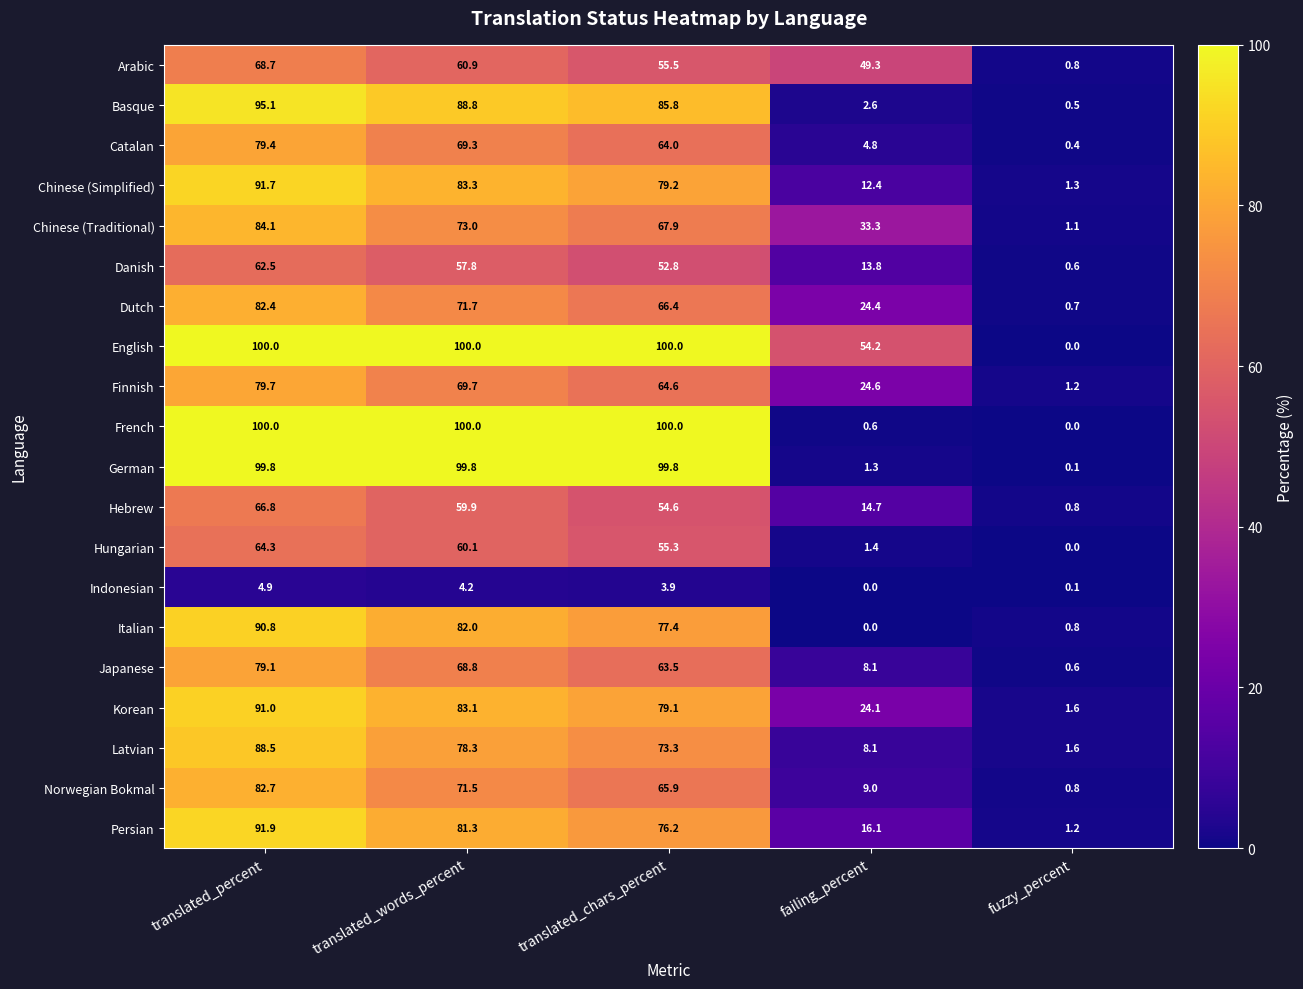

What is the average value of the Japanese series?

44.0